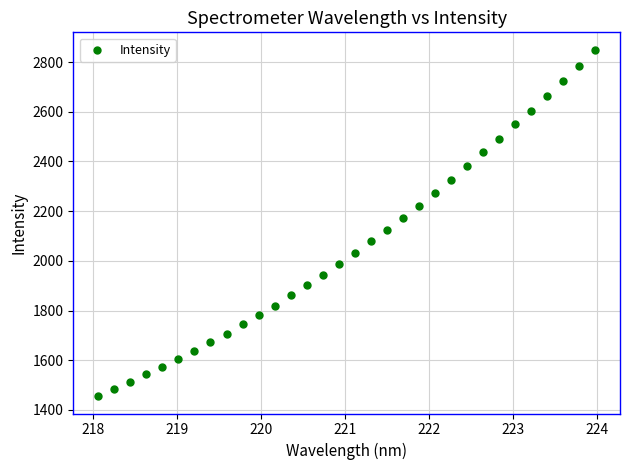

What is the range of X values (max minus min)?

5.9